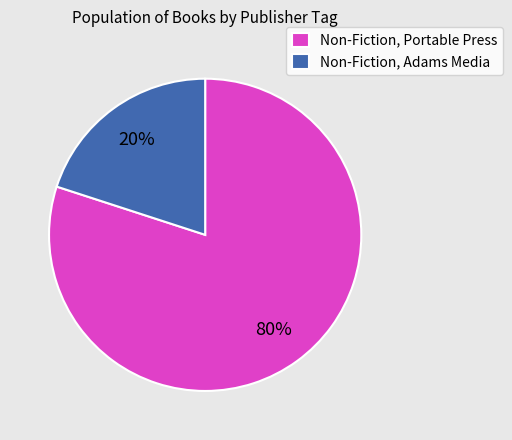

The Non-Fiction, Adams Media slice represents 20% of the pie. True or false?

True